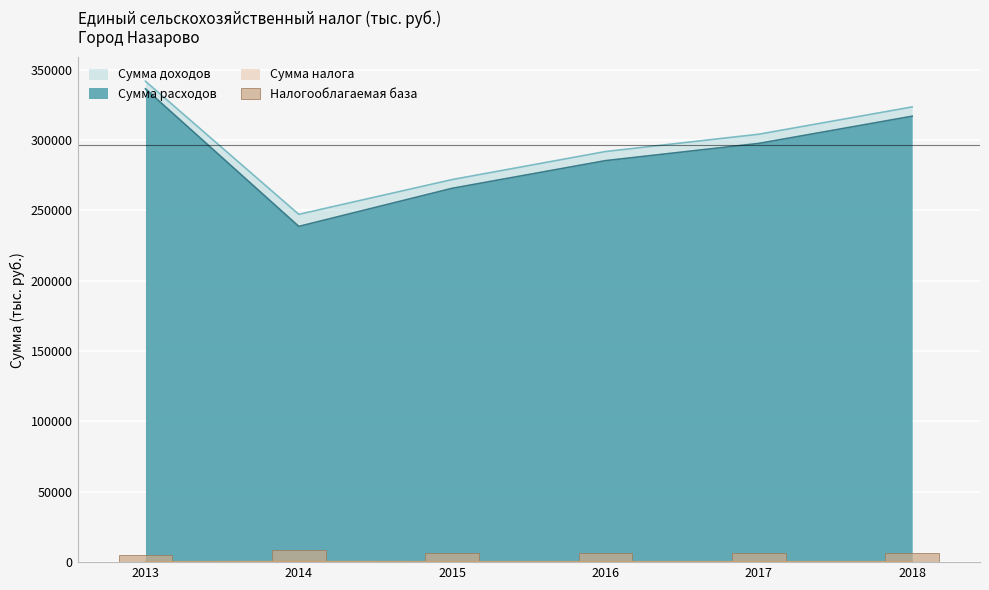

What is the average value?

6627.7